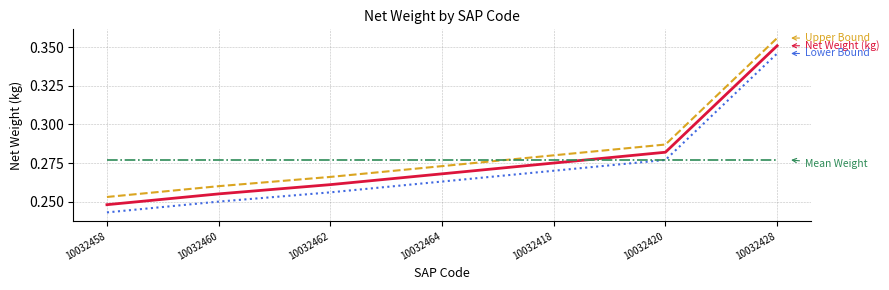

Which label corresponds to the smallest value in the chart?

10032458